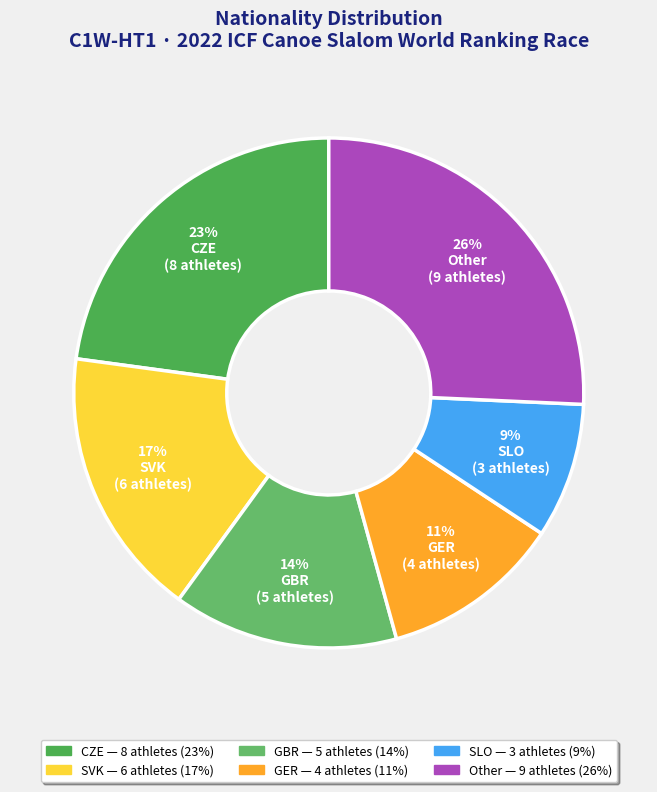

How many segments does this pie chart have?

6